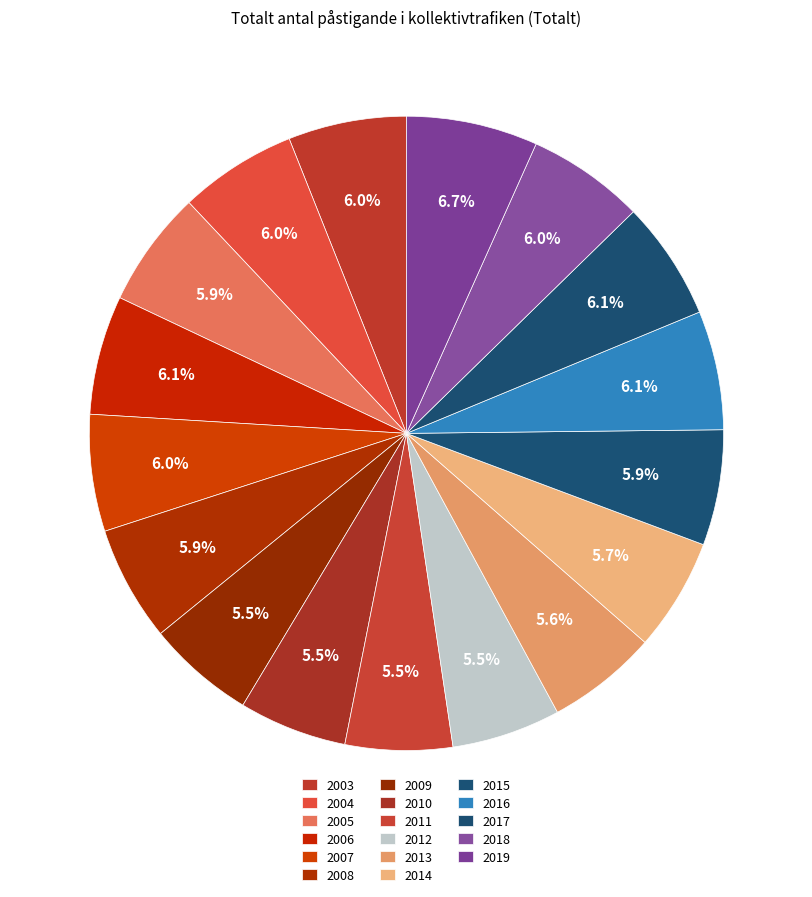

To the nearest percent, what percentage of the pie is 2016?

6%